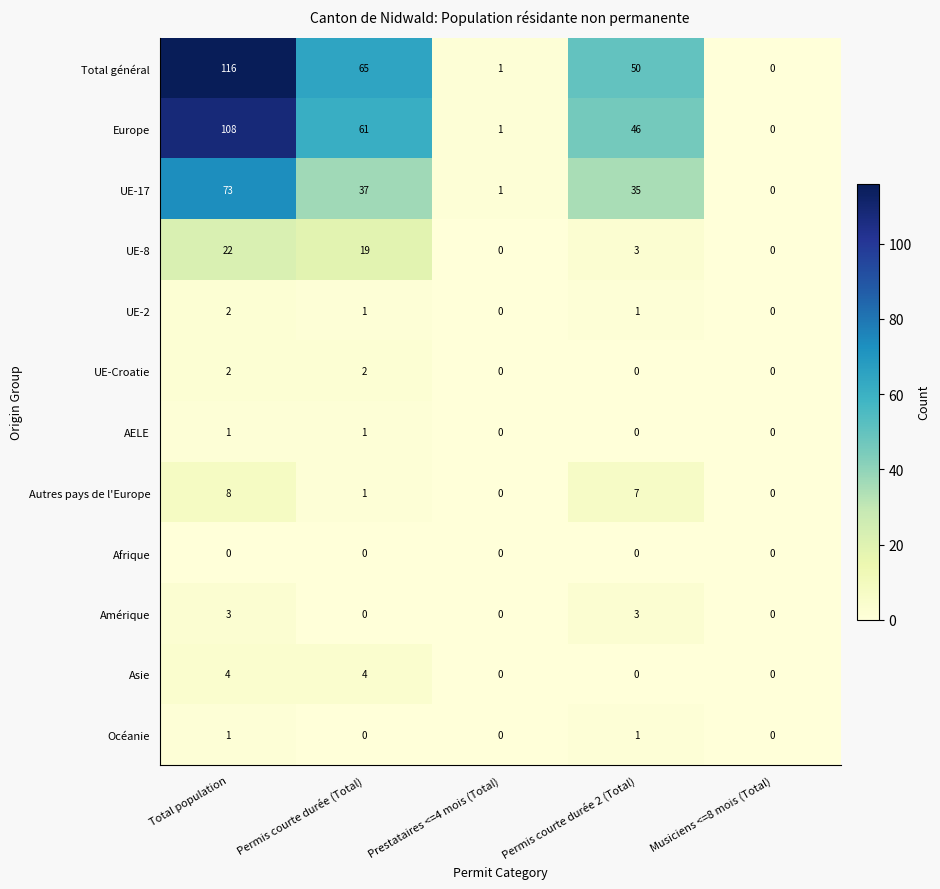

Count the Amérique values in the range 0 to 3.

5